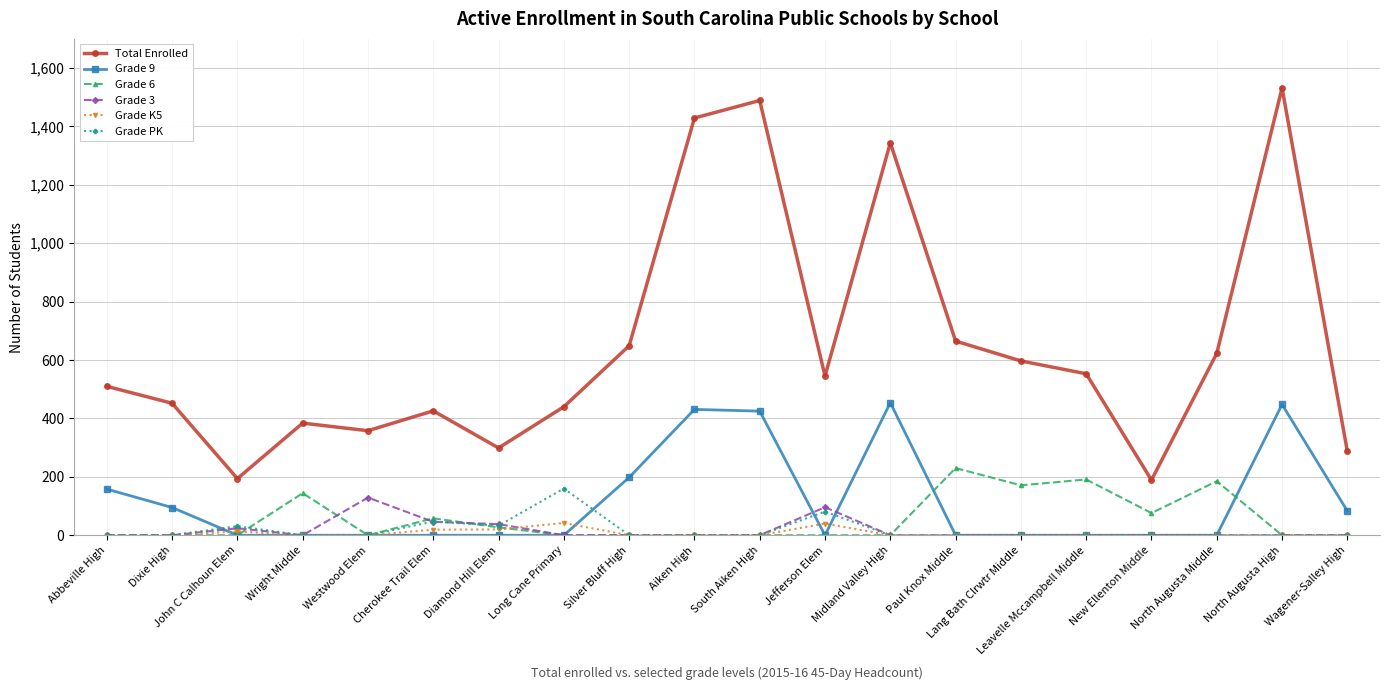

Which series has the largest range (max minus min)?

Total Enrolled